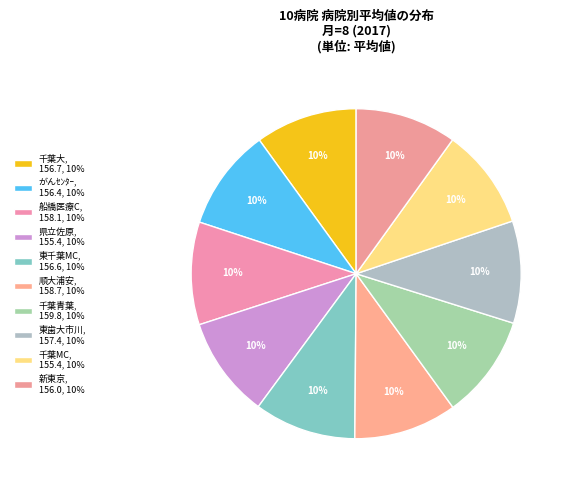

Rank the categories by value from lowest to highest.

千葉MC, 県立佐原, 新東京, がんｾﾝﾀｰ, 東千葉MC, 千葉大, 東歯大市川, 船橋医療C, 順大浦安, 千葉青葉